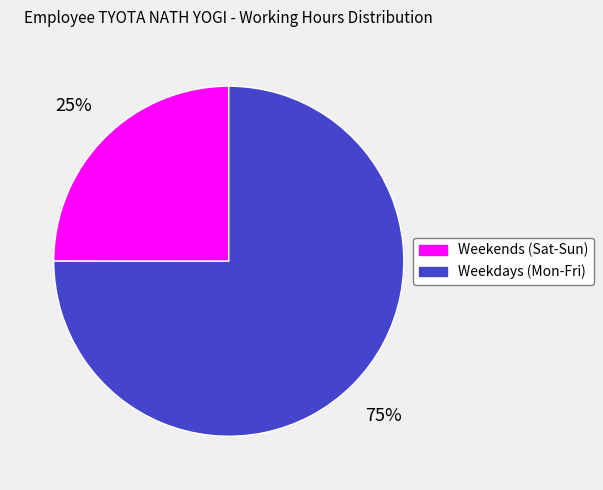

Count the number of slices in the pie.

2